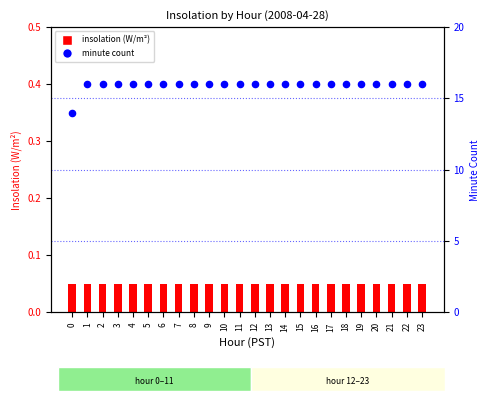

Which series has the largest total across all categories?

minute count